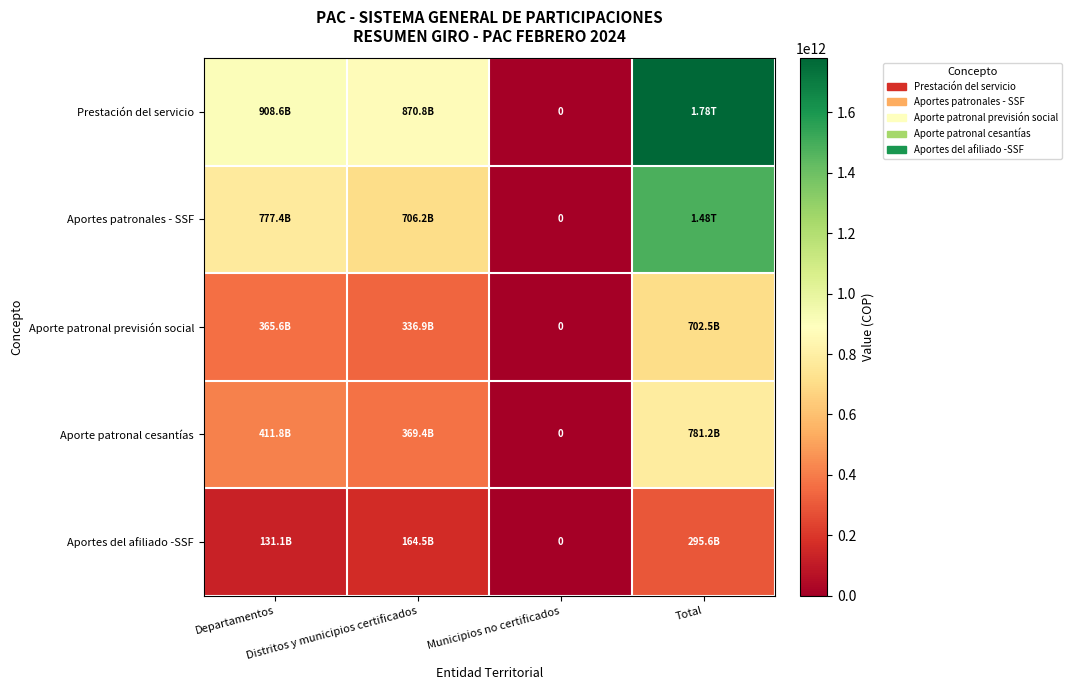

Where does the Aporte patronal cesantías series first go above 411834766627?

Total